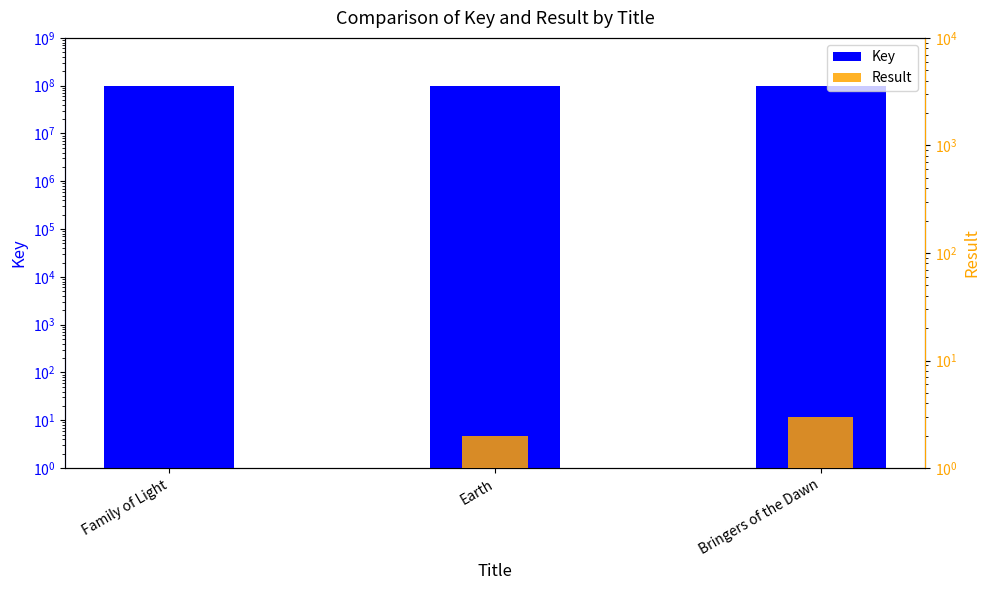

How many bars are there in total?

6